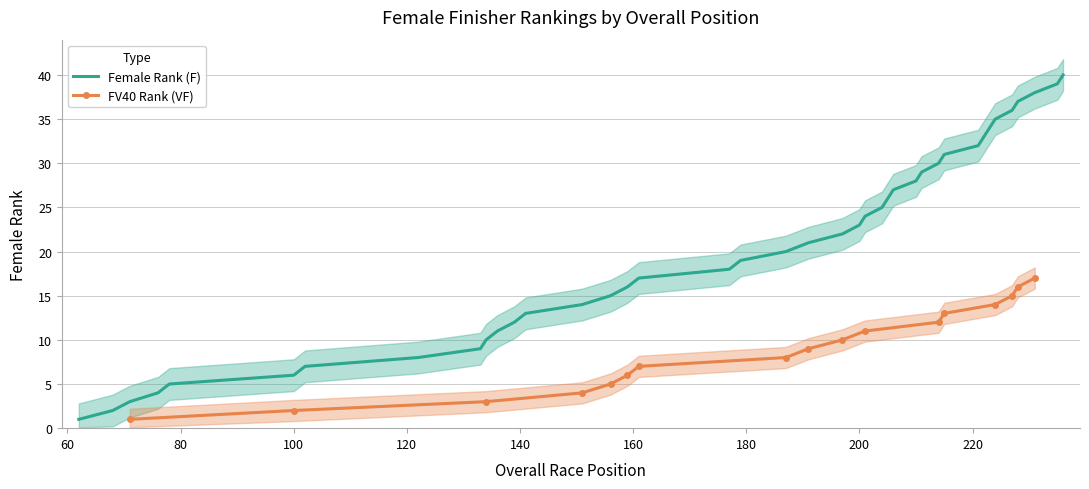

What is the maximum value shown in the chart?

40